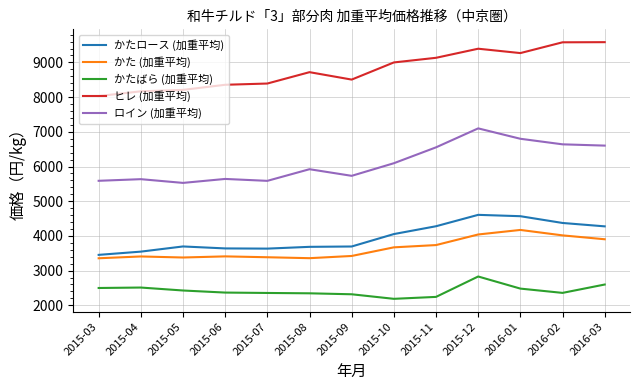

What is the lowest value of the ヒレ (加重平均) series?

8030.5